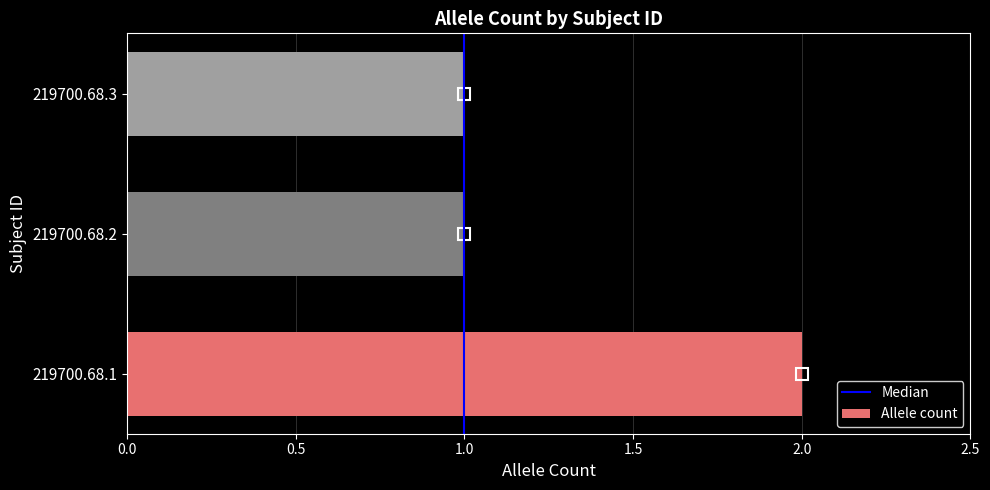

What is the sum of the values at 219700.68.1 and 219700.68.3?

3